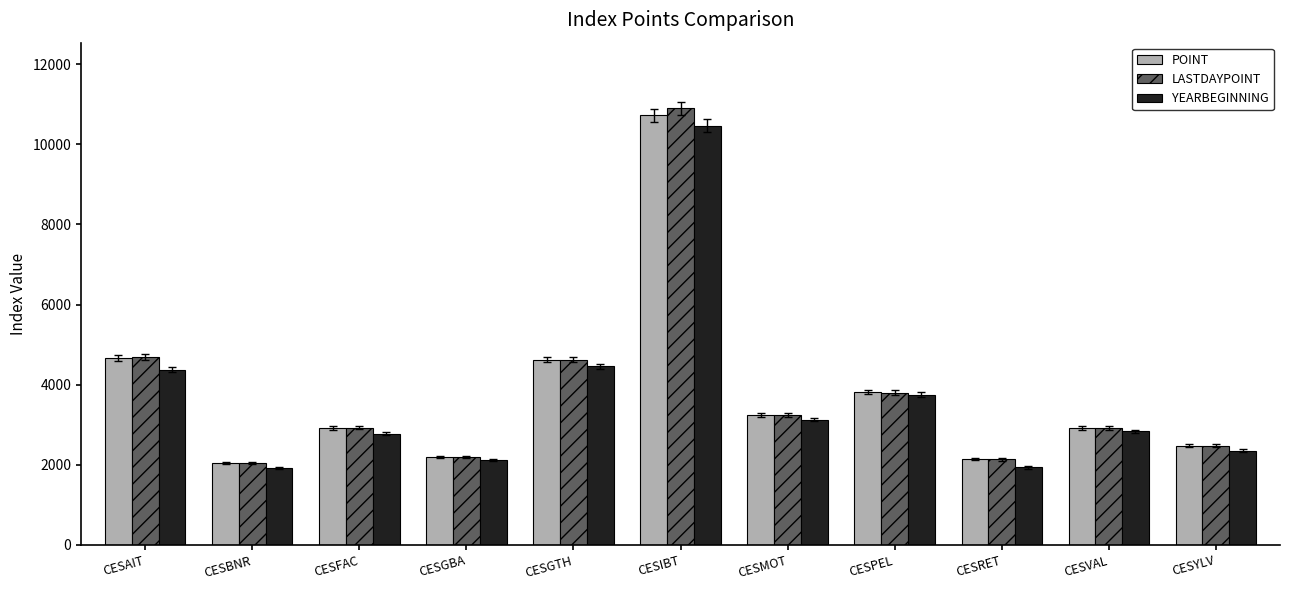

What is the approximate value of POINT at CESIBT?

10728.1